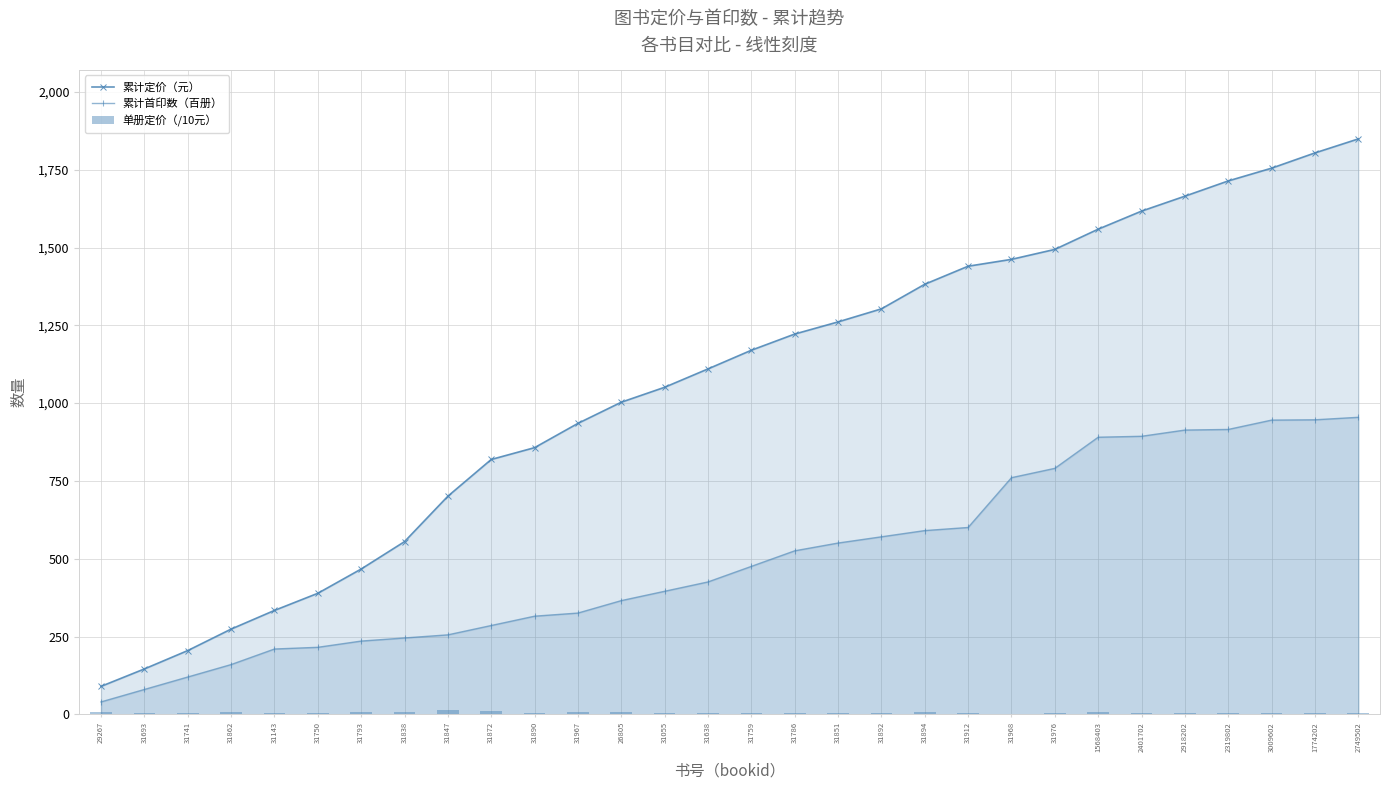

Between 31143 and 31851, which series saw the biggest shift?

累计定价（元）